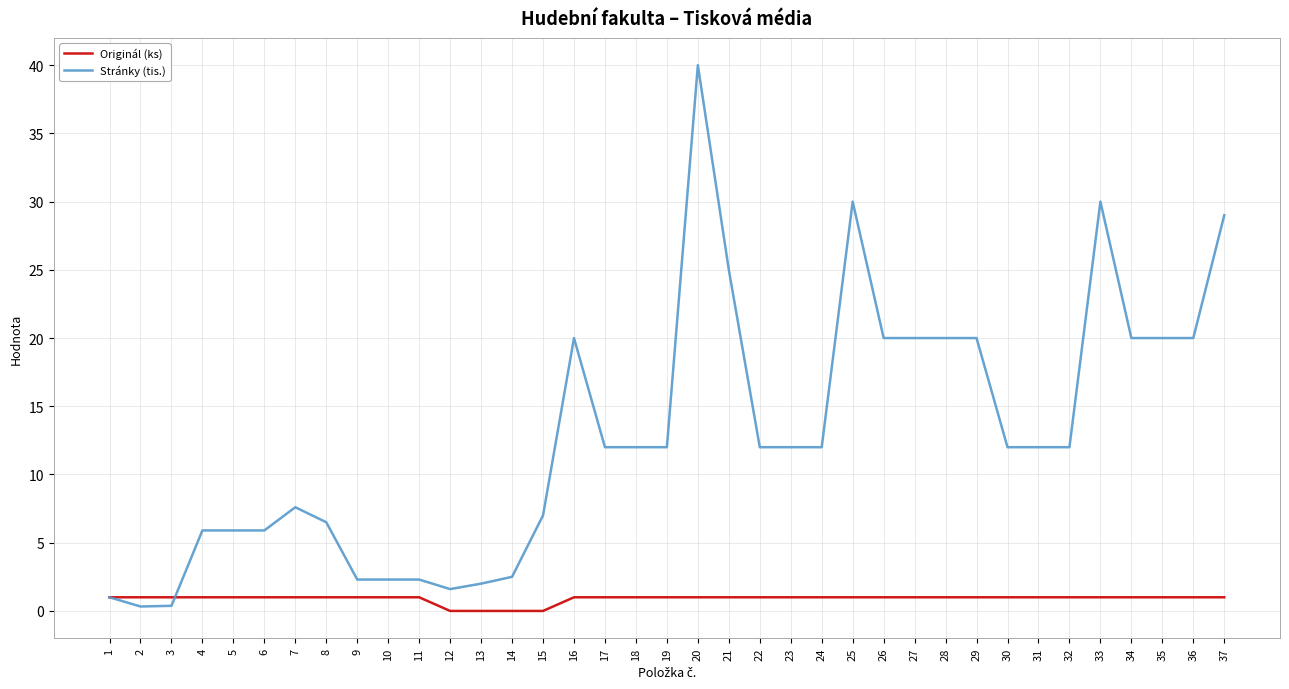

Which category has the highest value across all series?

20